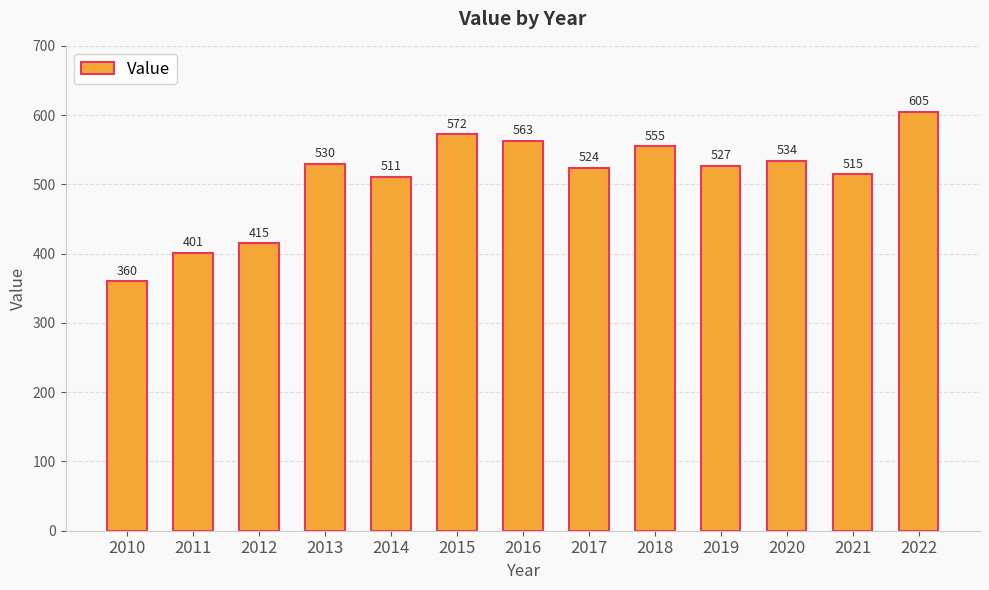

The value at 2018 is 304. True or false?

False